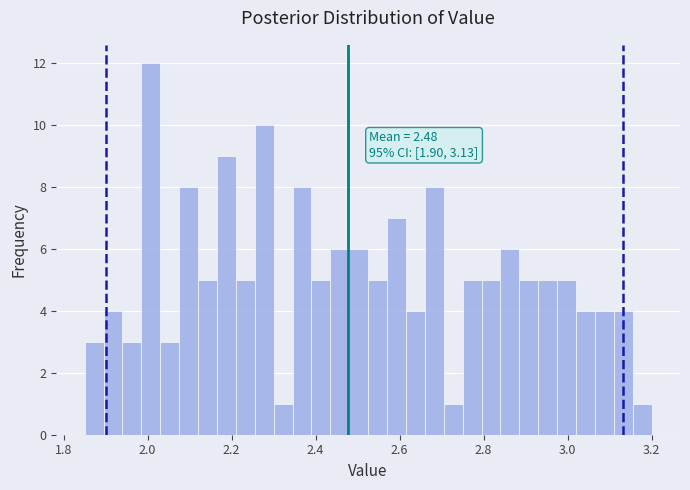

Around what value on the x-axis is the tallest bar? Give the approximate position of its centre, as read against the axis.

2.00